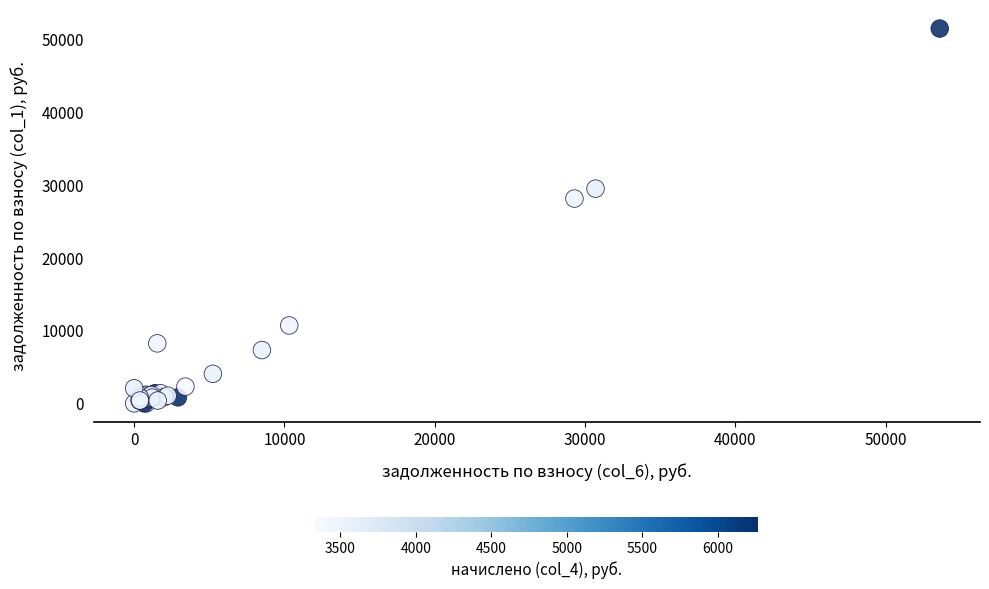

What Y value in the scatter plot is closest to 25754?

28143.7